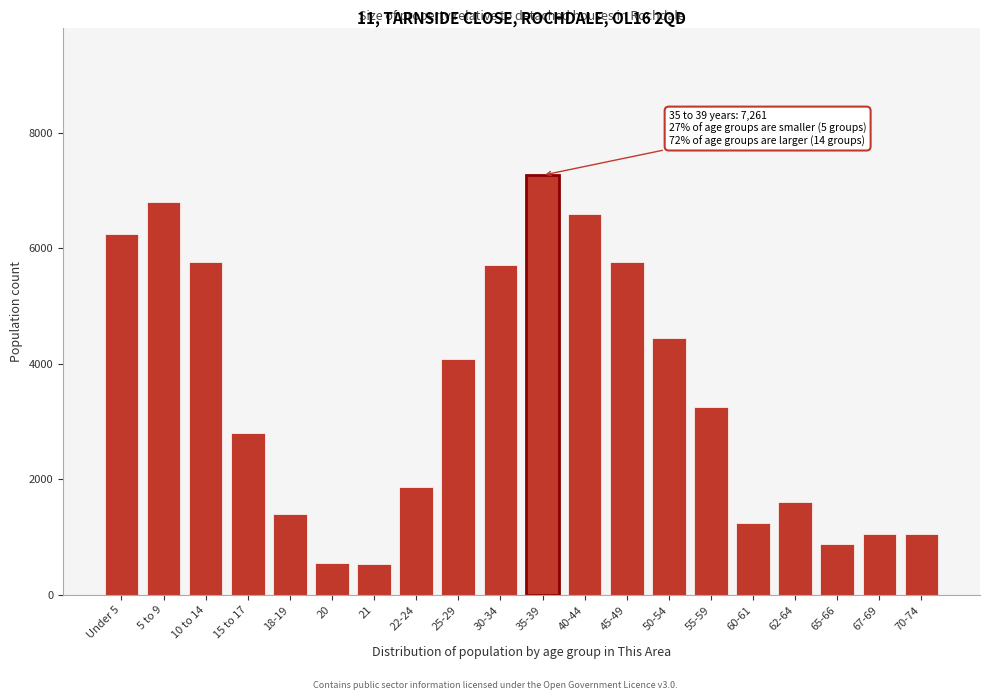

Where is the data nearest to the value 3893?

25-29